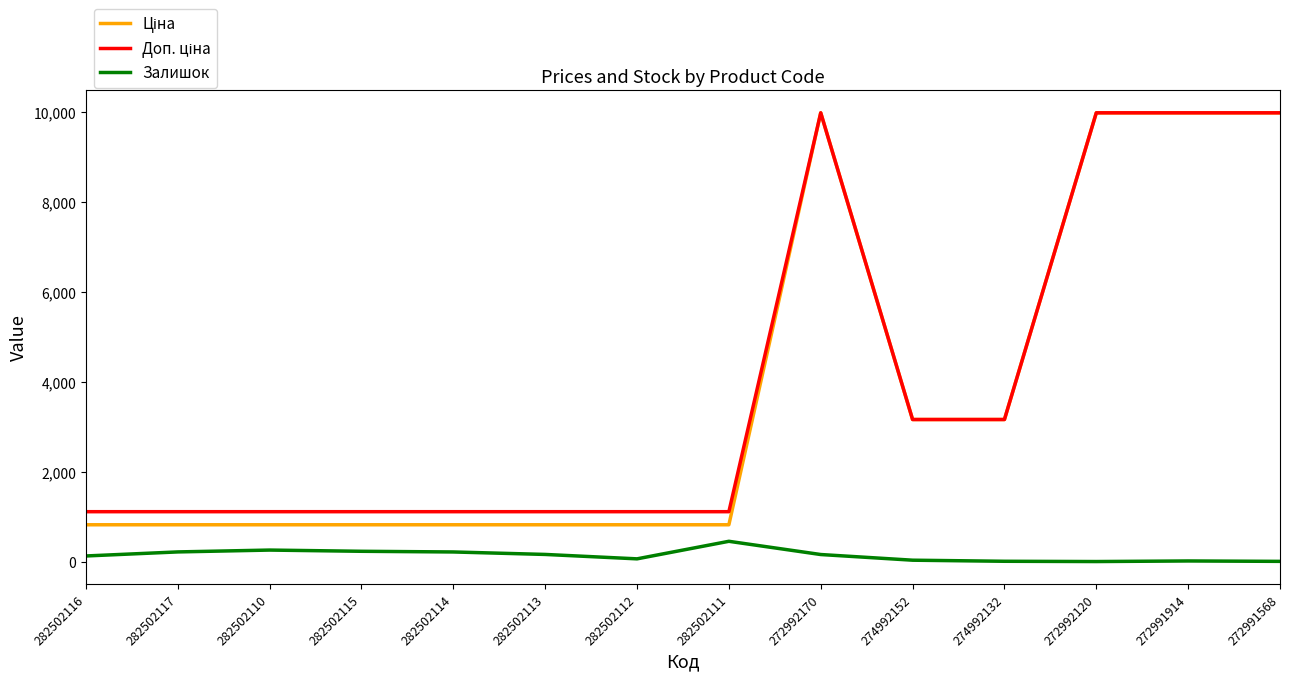

True or false: Залишок has a value of 451.0 at 282502111.

True